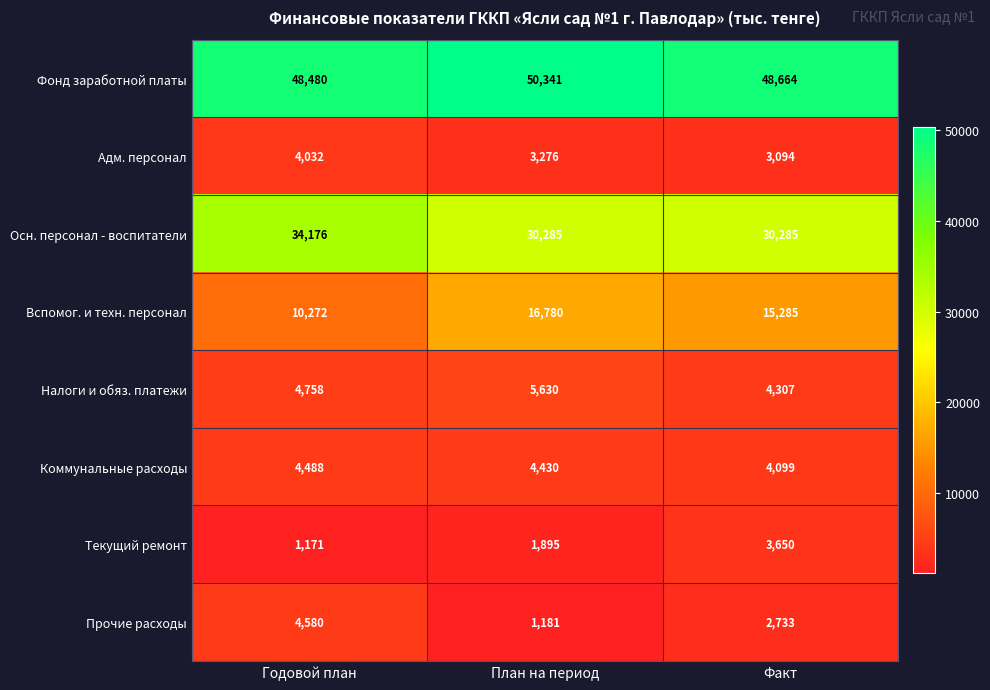

The Прочие расходы series shows 2733 at Факт. True or false?

True